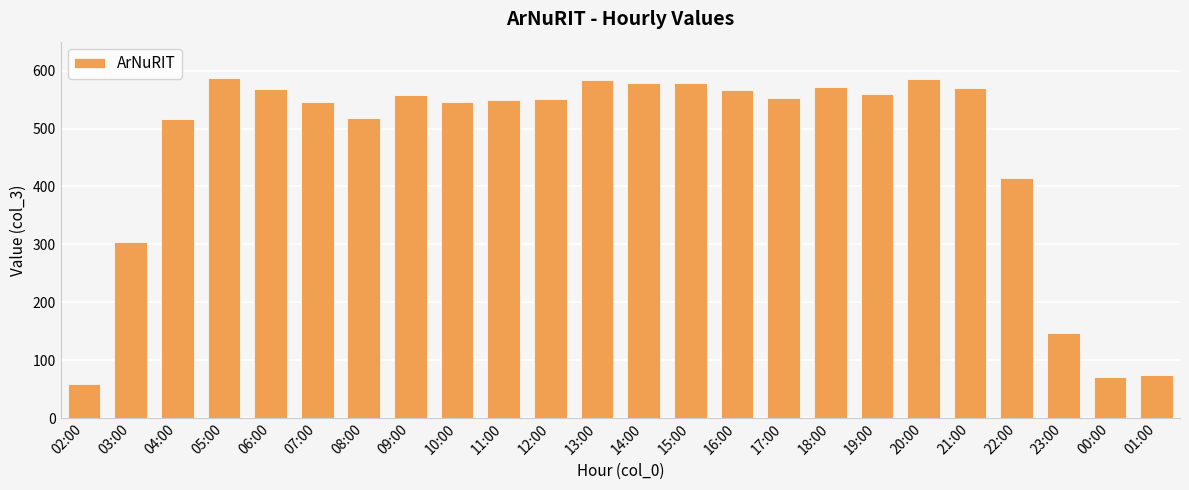

What is the label of the 15th bar from the right?

11:00